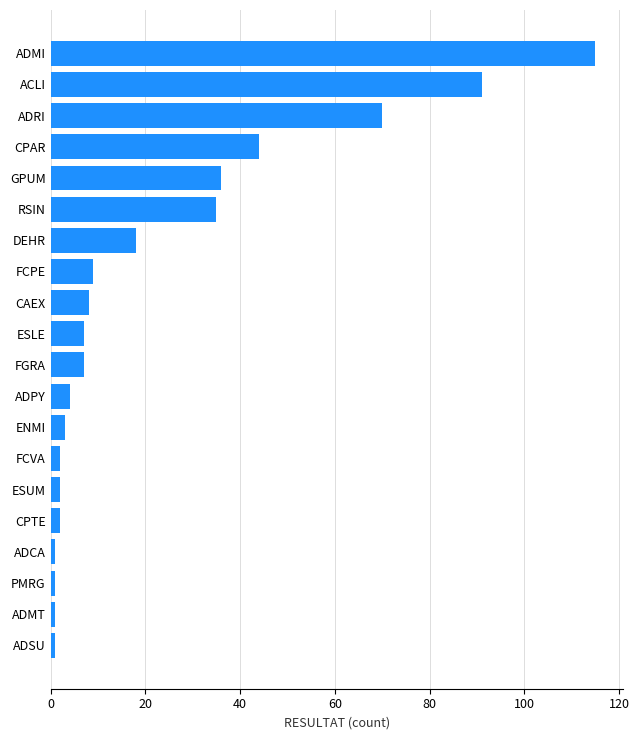

Is it true that the value at RSIN is 46?

False